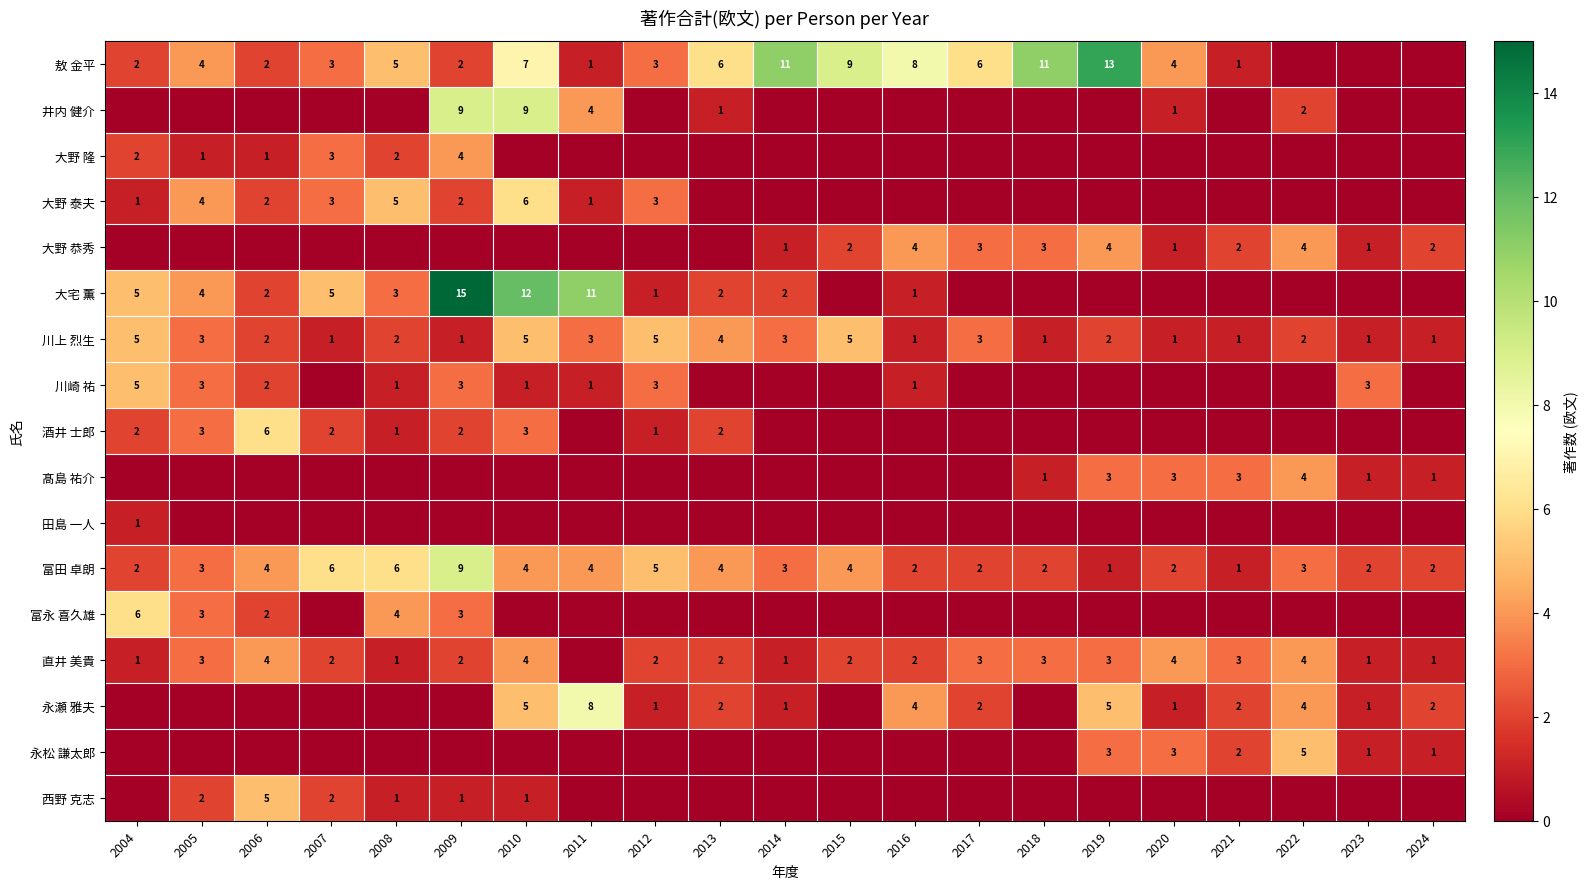

What is the difference between the highest and lowest values at 2018?

11